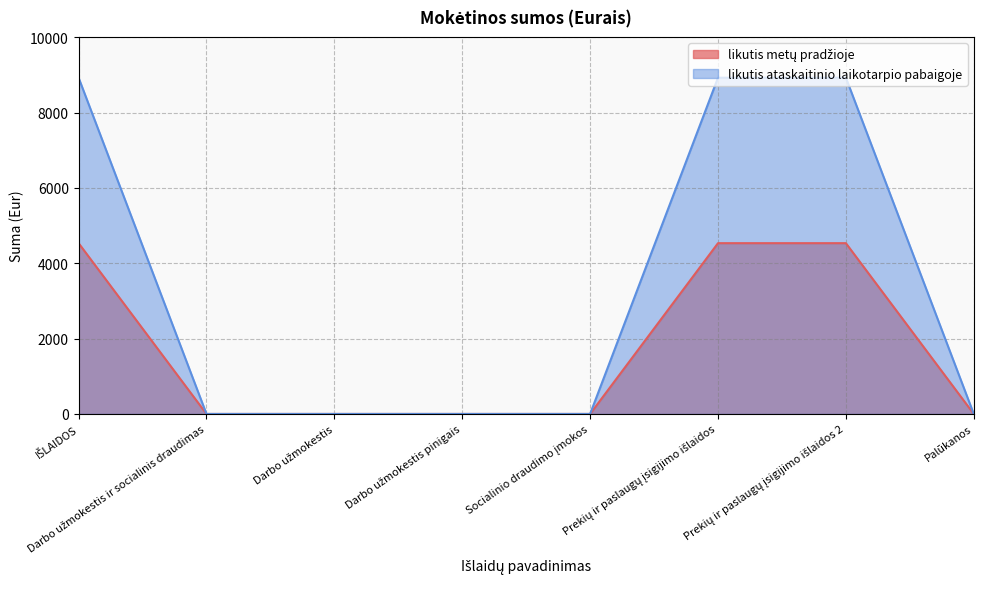

At which label is likutis ataskaitinio laikotarpio pabaigoje closest to 4462?

Darbo užmokestis ir socialinis draudimas